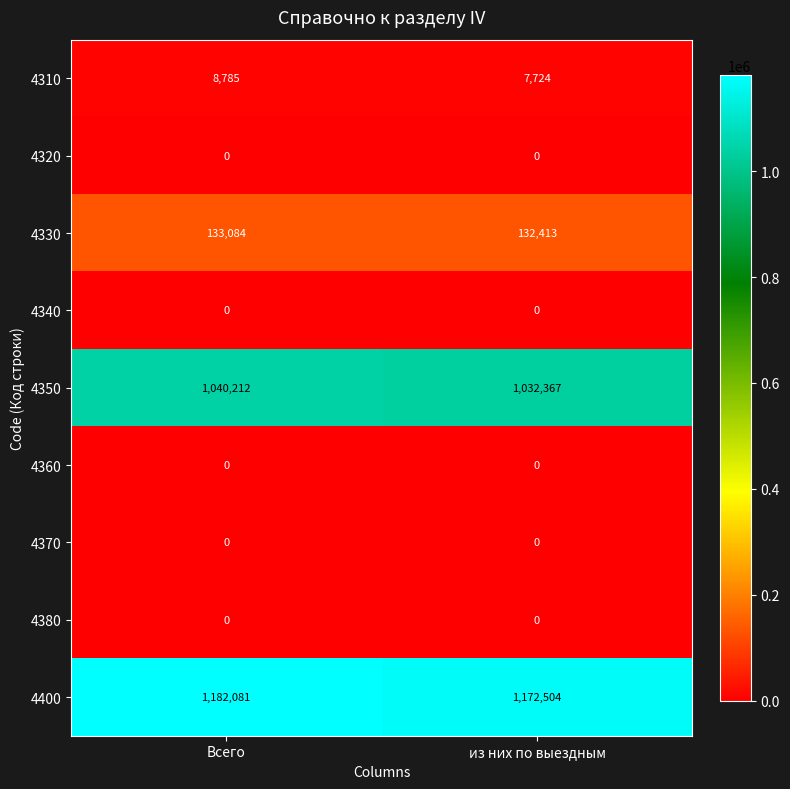

At which category is the sum across all series the highest?

Всего